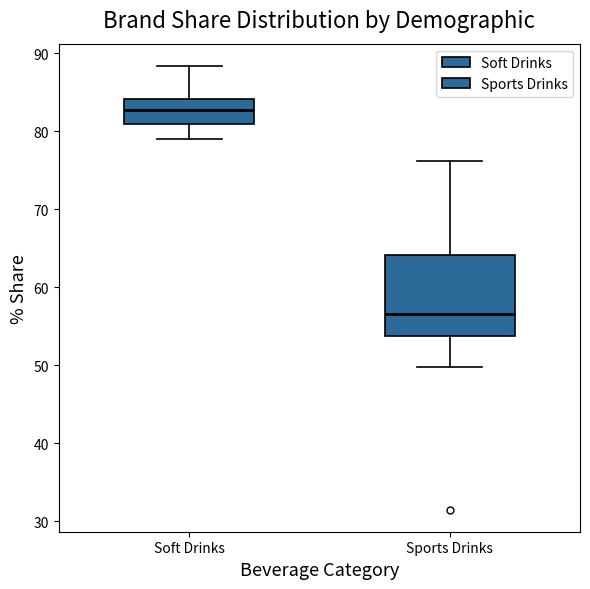

Where does the median line of the box for Sports Drinks sit on the y-axis? The values are not printed on the chart, so give them approximately, as read against the axis.

57